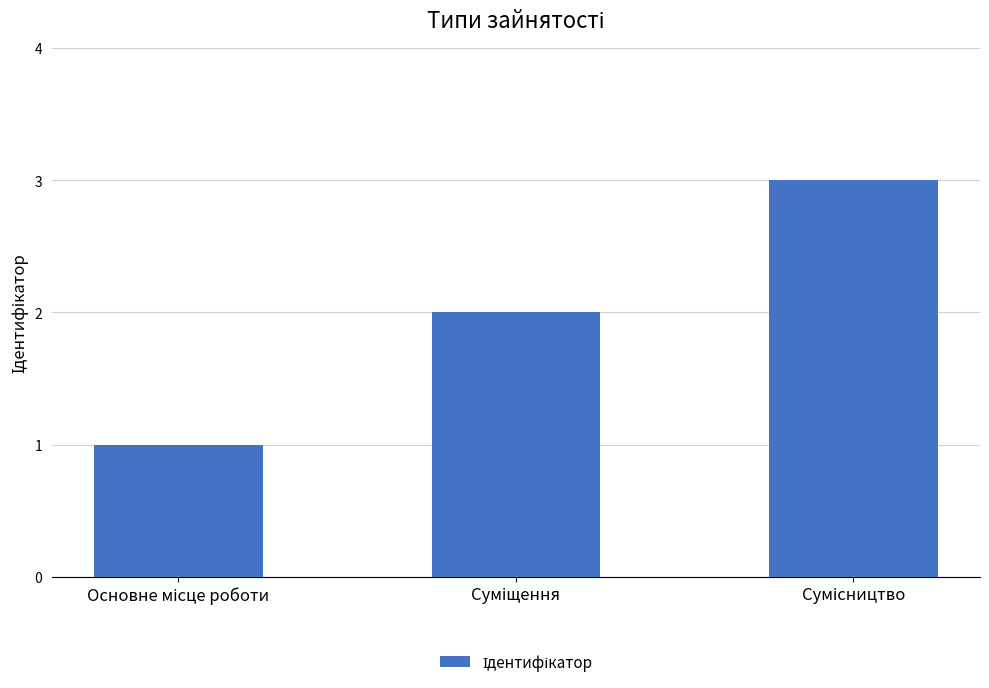

What is the sum of all values?

6